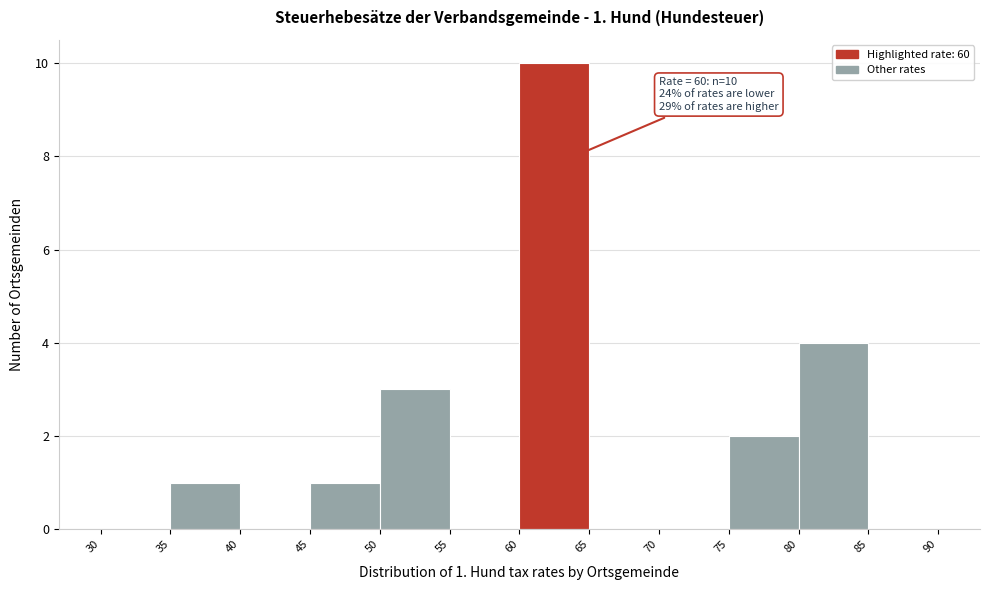

Over which range of the x-axis is the bar tallest?

60 to 65